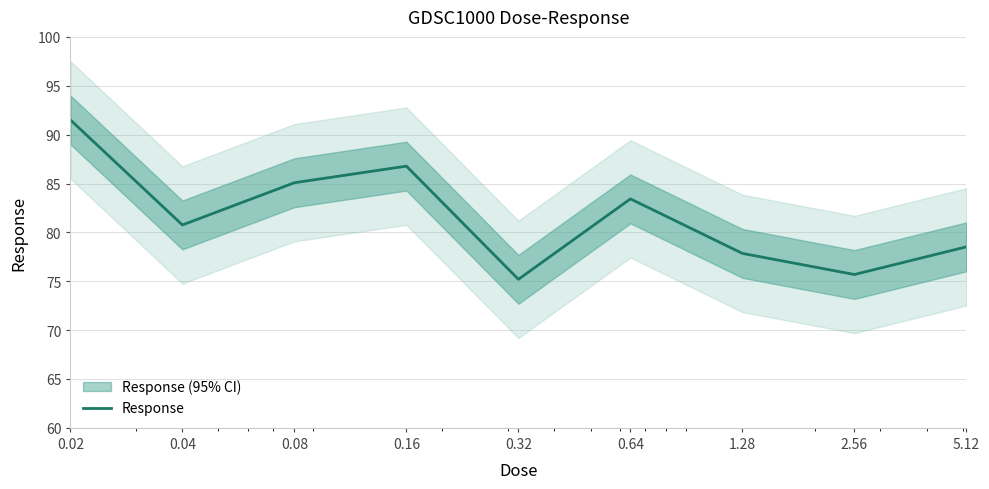

What is the smallest value displayed?

75.2